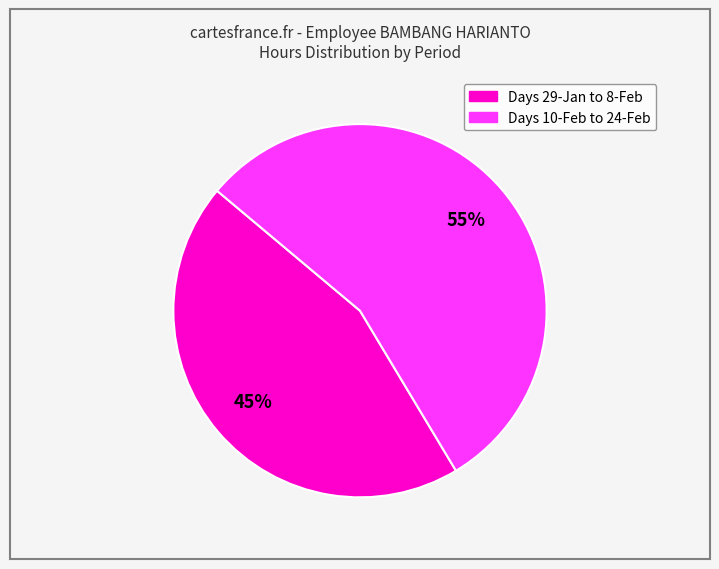

Does any single category account for the majority?

Yes